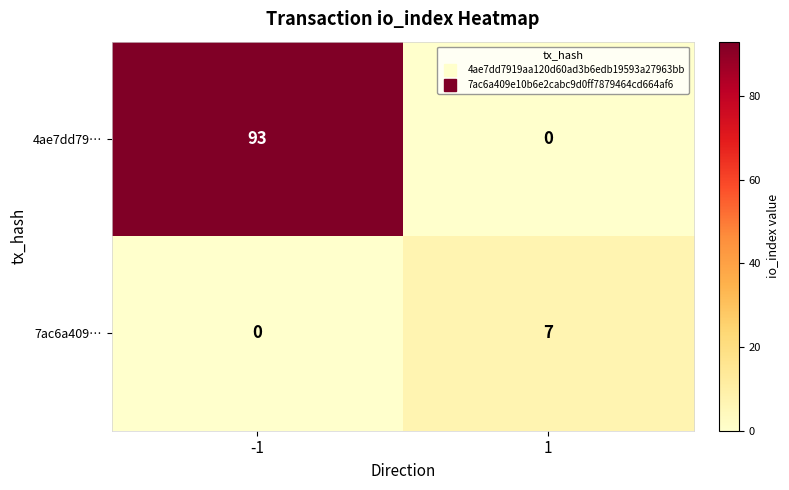

Rank the series by their maximum value, from lowest to highest.

7ac6a409…, 4ae7dd79…